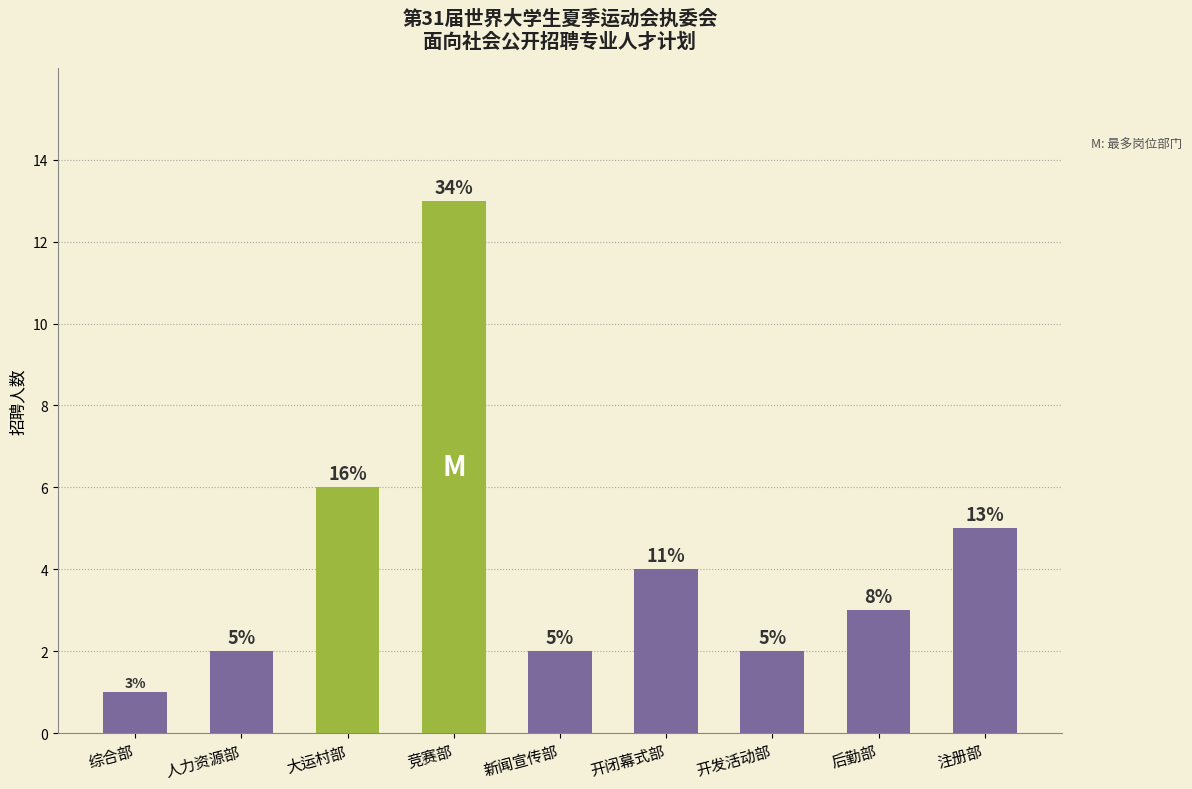

What is the maximum value shown in the chart?

13